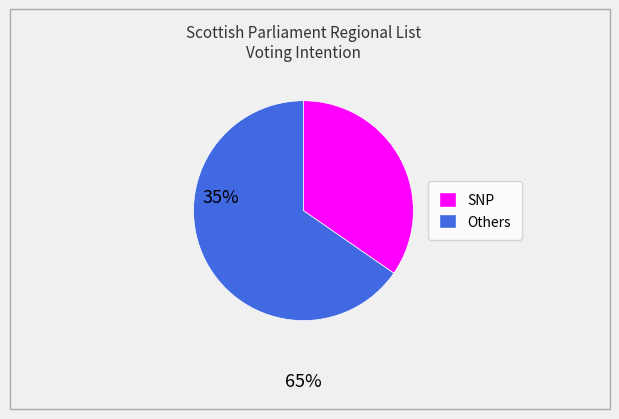

Is there a majority slice in this chart?

Yes